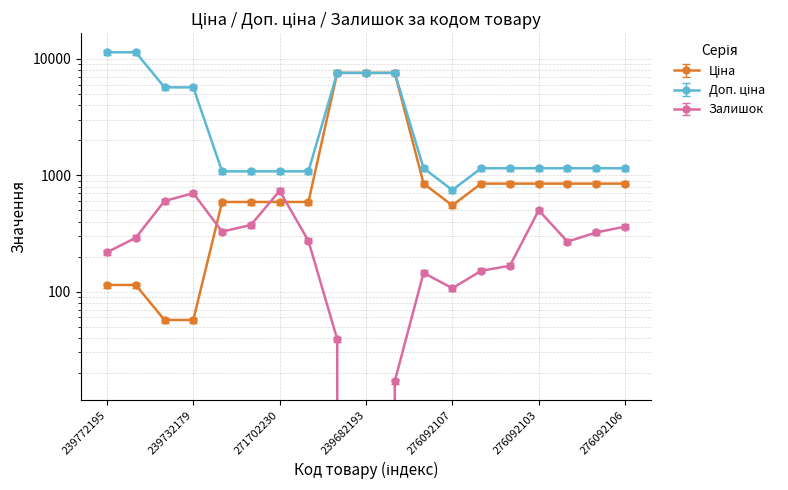

Does the chart display data point markers on the line(s)?

Yes